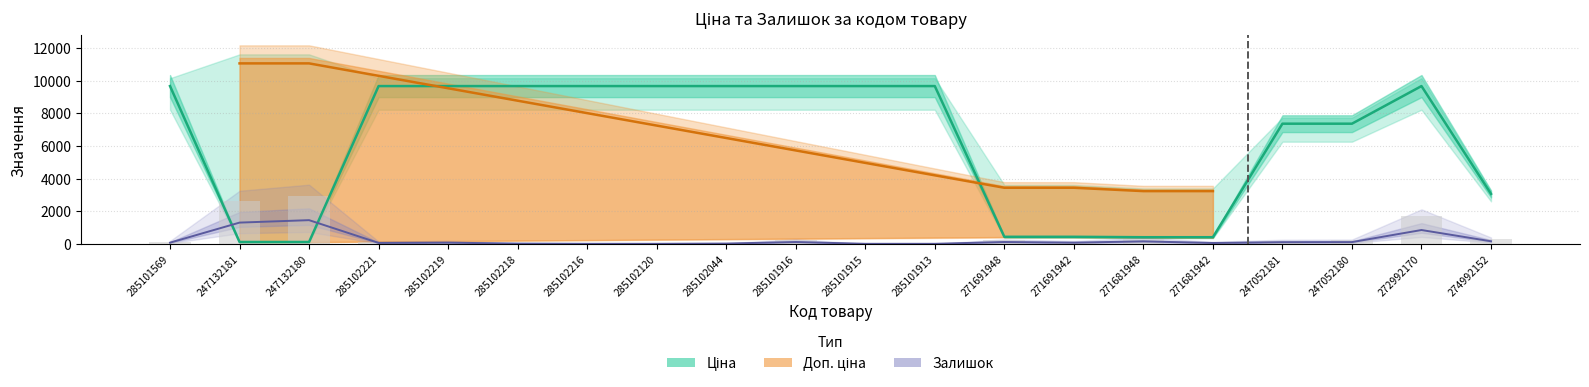

What is the average value of the Ціна series?

6298.9